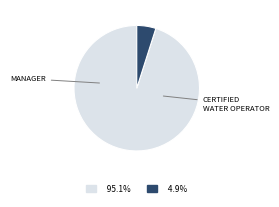

Is there any slice that represents more than half of the pie?

Yes